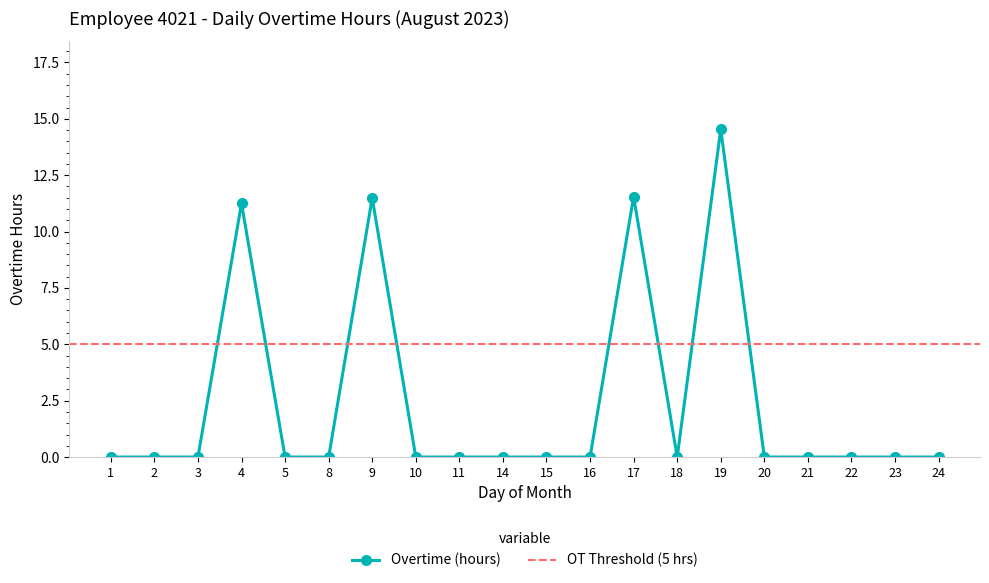

Reading left to right, list all the values displayed in this chart.

0.0	0.0	0.0	11.2	0.0	0.0	11.5	0.0	0.0	0.0	0.0	0.0	11.6	0.0	14.5	0.0	0.0	0.0	0.0	0.0